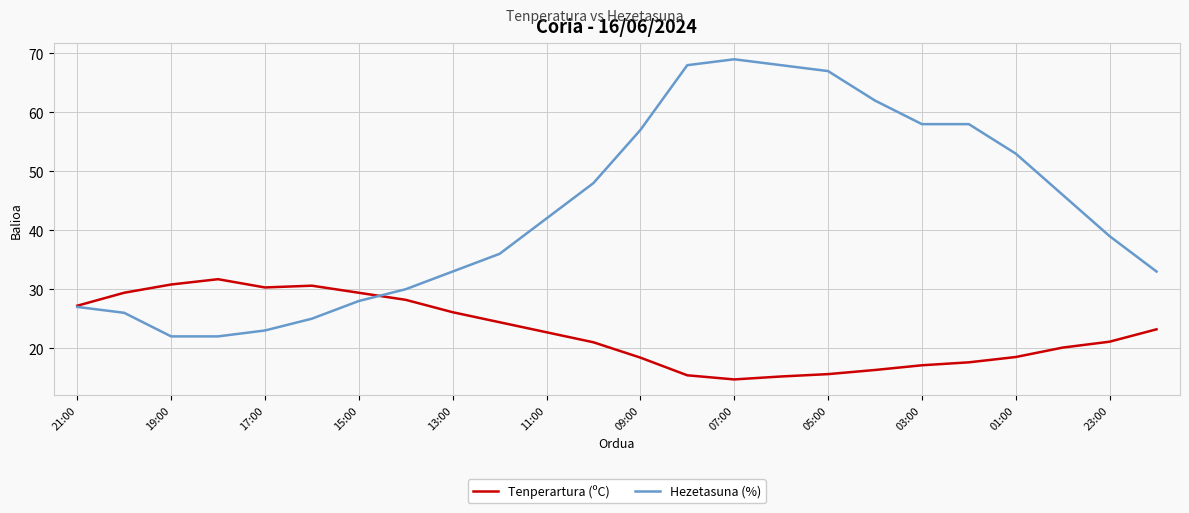

What is the highest value of the Tenperartura (ºC) series?

31.7